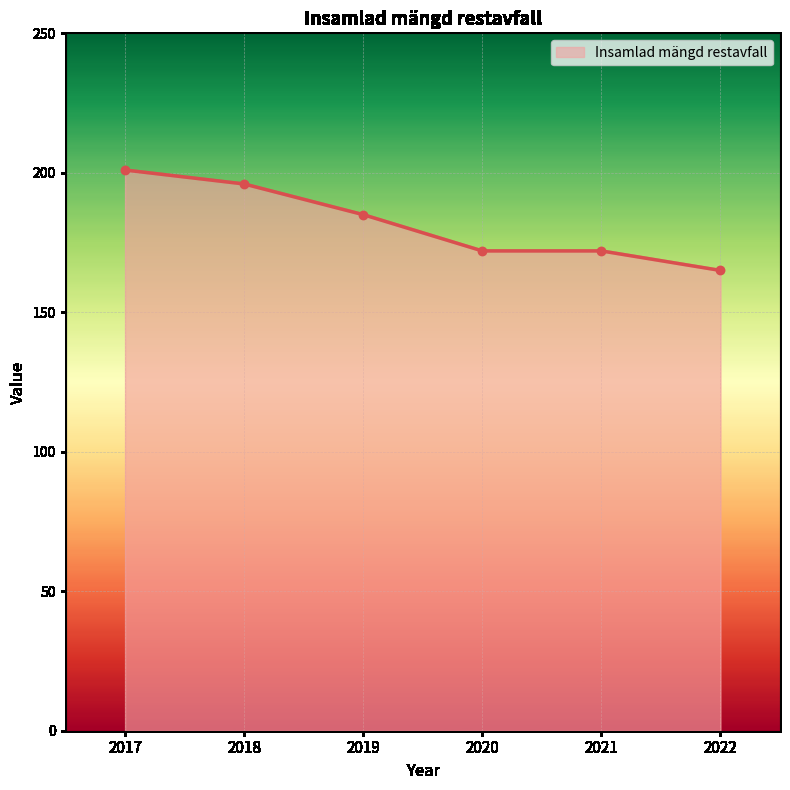

What is the ratio of the value at 2021 to the value at 2017?

0.9